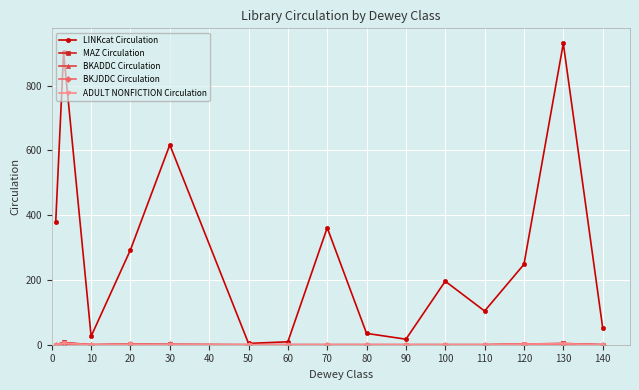

Is this an area chart (filled region under the line)?

No